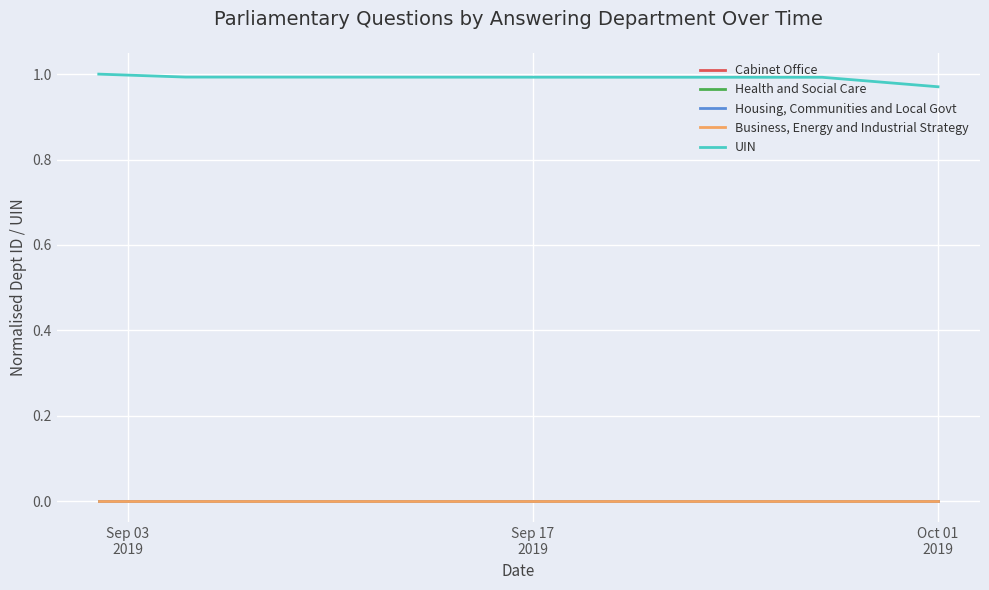

Which series has the widest spread of values?

UIN